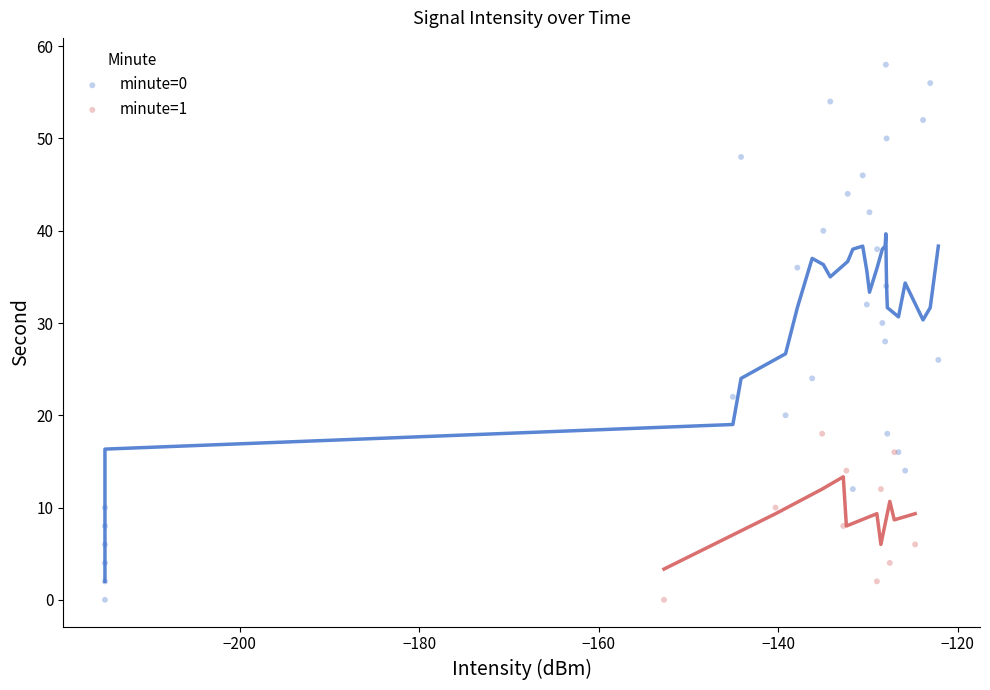

Which series reaches the maximum Y coordinate?

minute=0